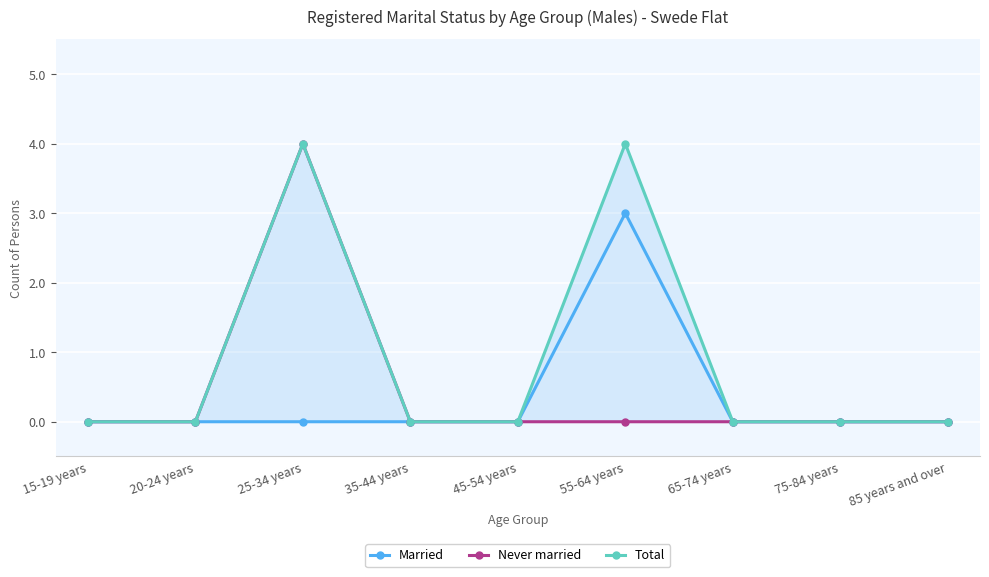

True or false: Never married has a value of -2 at 35-44 years.

False